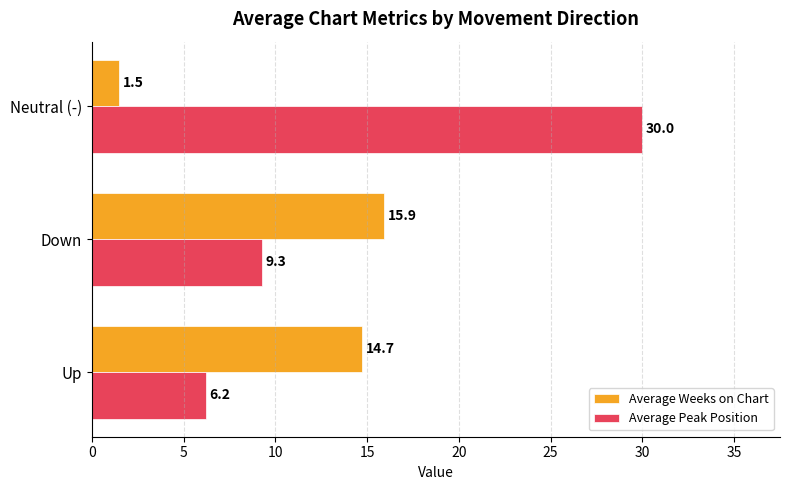

The value of Average Peak Position at Up is 1.7. True or false?

False